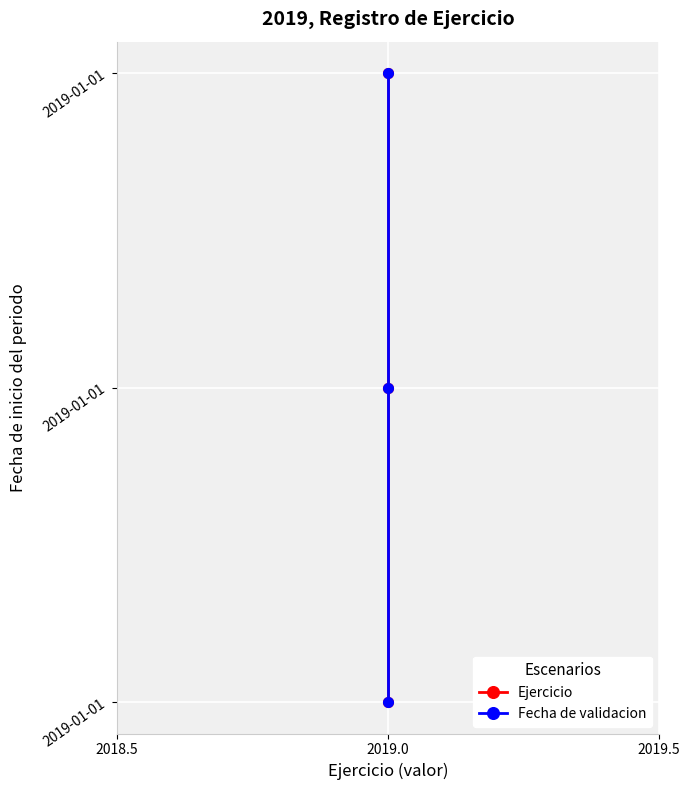

Count the Fecha de validacion values in the range 0 to 2.

3